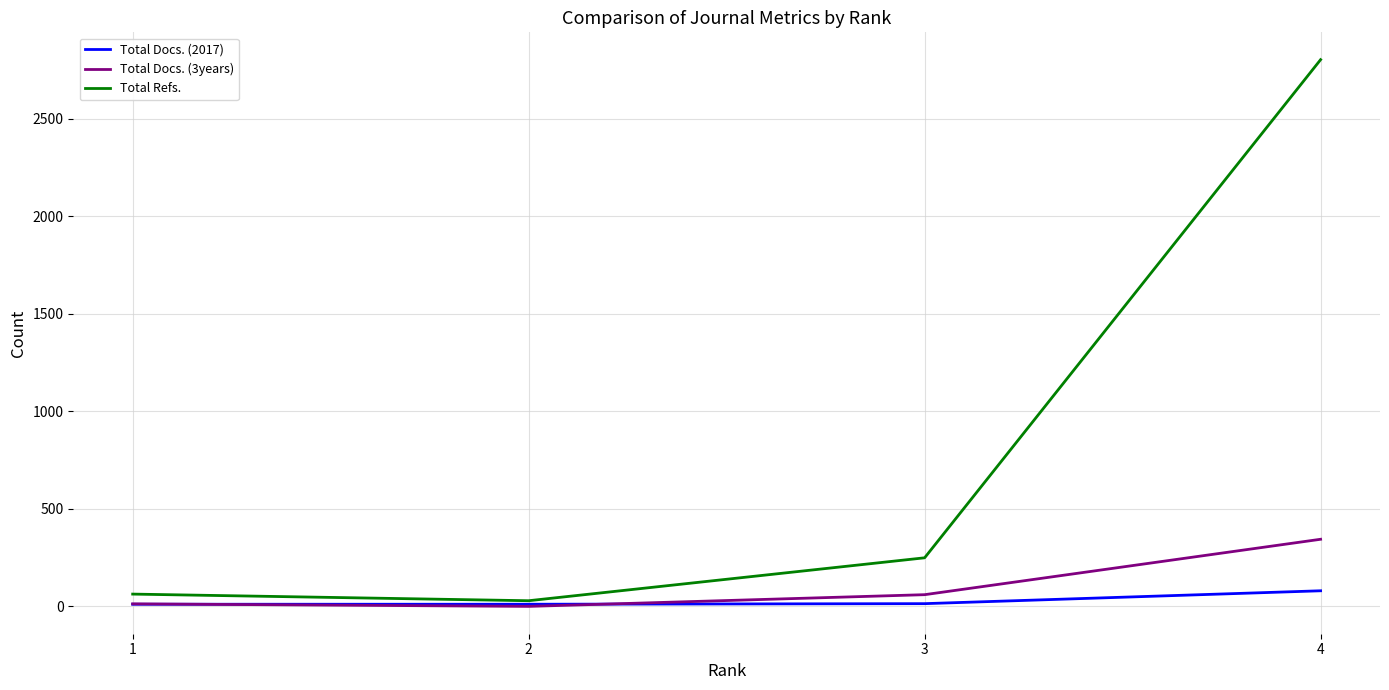

At 4, list the series in order from smallest to largest.

Total Docs. (2017), Total Docs. (3years), Total Refs.